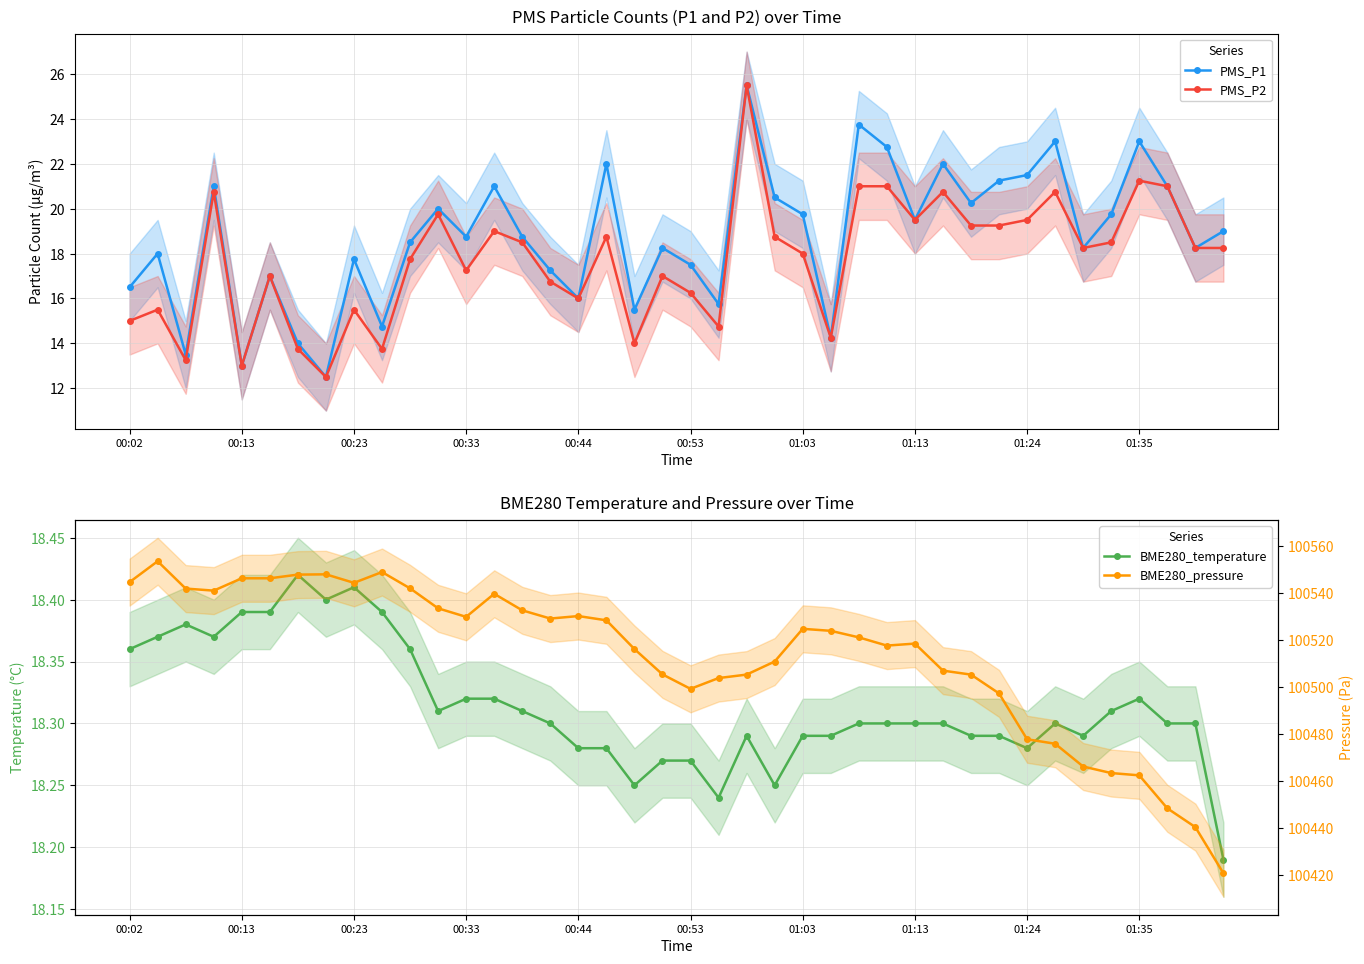

What is the difference between the second highest and second lowest values in the PMS_P2 series?

8.2